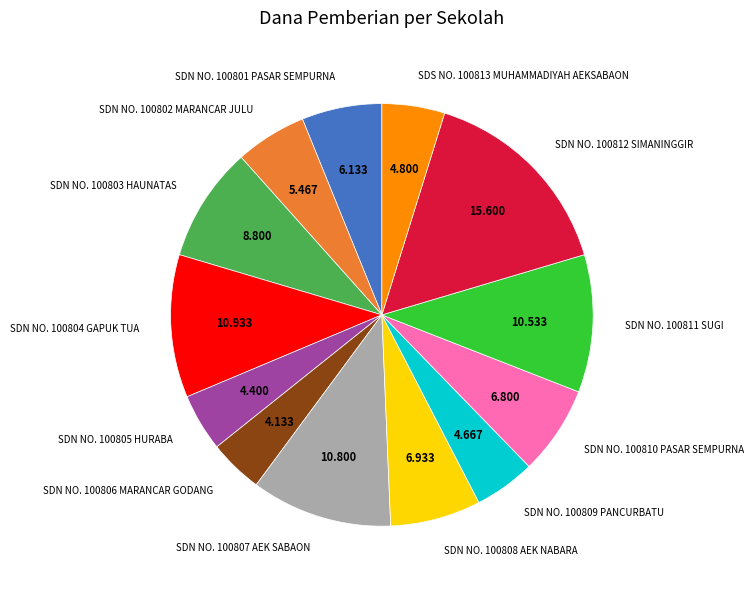

Is SDN NO. 100805 HURABA the majority of the pie?

No